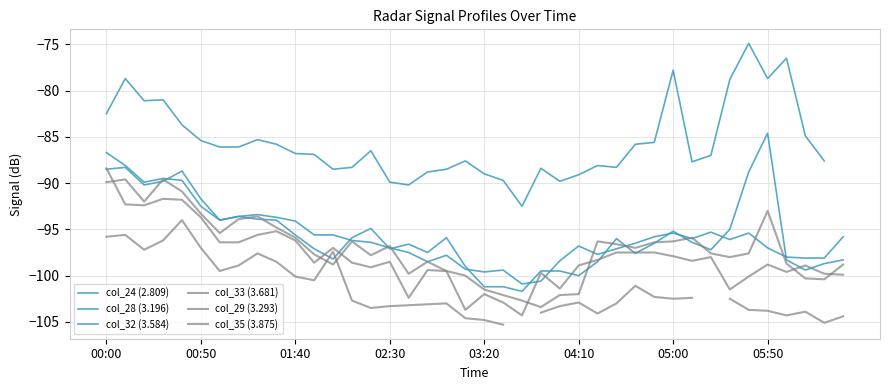

Which series has the largest total across all categories?

col_28 (3.196)